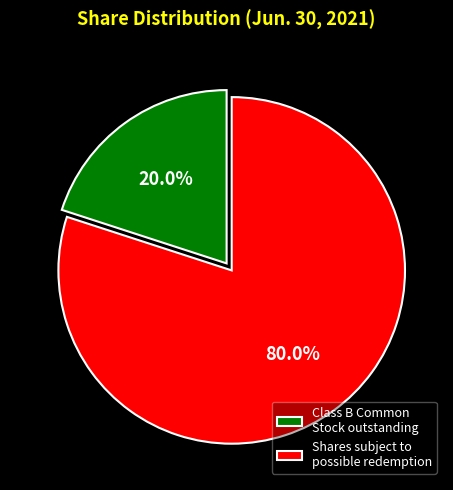

What is the majority slice?

Shares subject to possible redemption